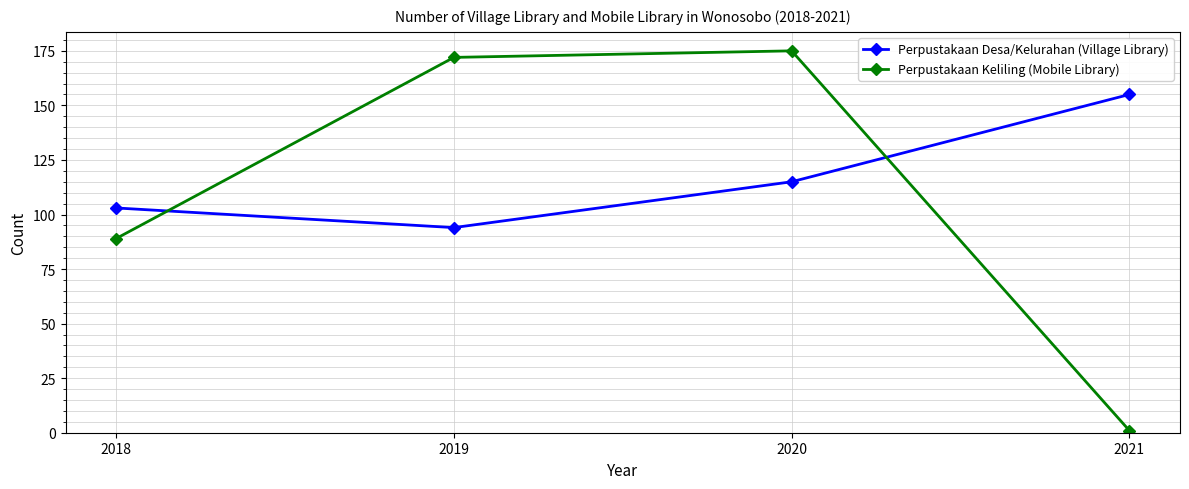

Where is Perpustakaan Desa/Kelurahan (Village Library) nearest to the value 124?

2020